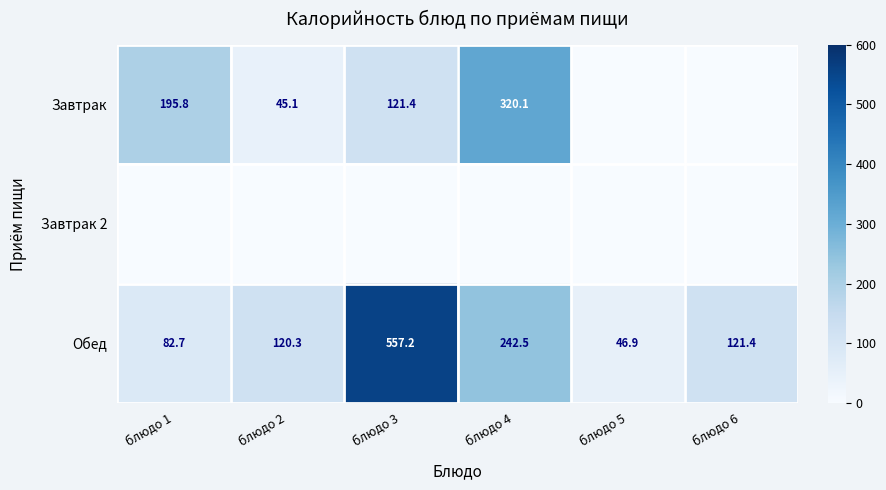

Between блюдо 5 and блюдо 1, which is larger?

блюдо 1